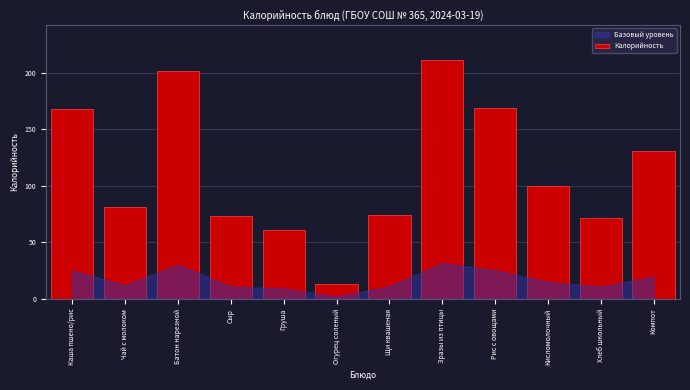

Reading left to right, what are all the values shown in this chart?

Каша пшено/рис=168	Чай с молоком=81	Батон нарезной=202	Сыр=73	Груша=61	Огурец соленый=13	Щи квашеная=74	Зразы из птицы=211	Рис с овощами=169	Кисломолочный=100	Хлеб школьный=72	Компот=131